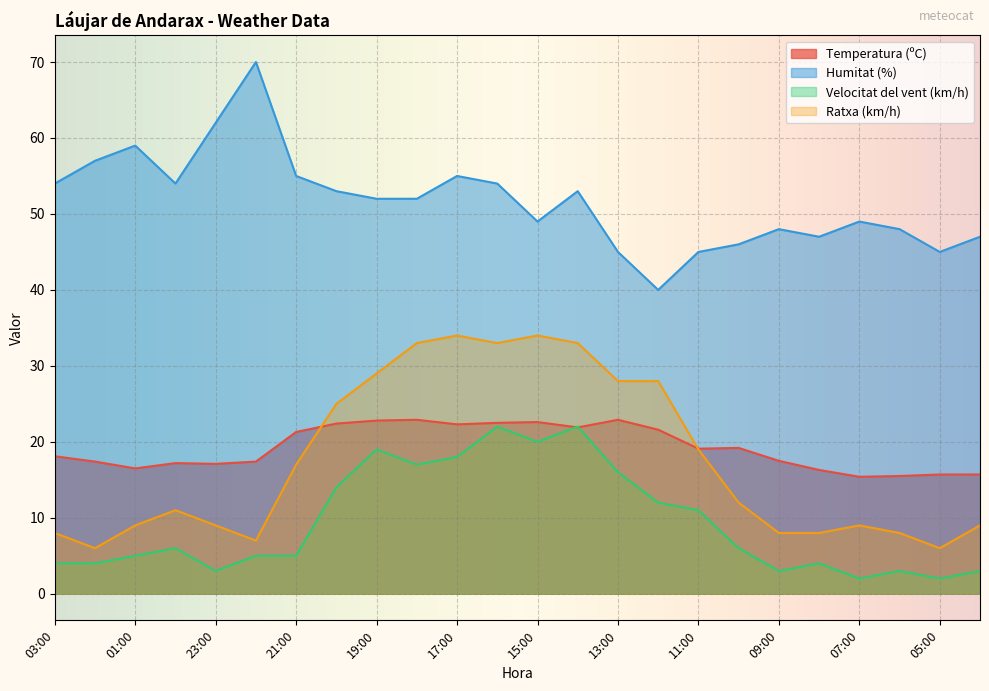

How many lines are shown in the chart?

4